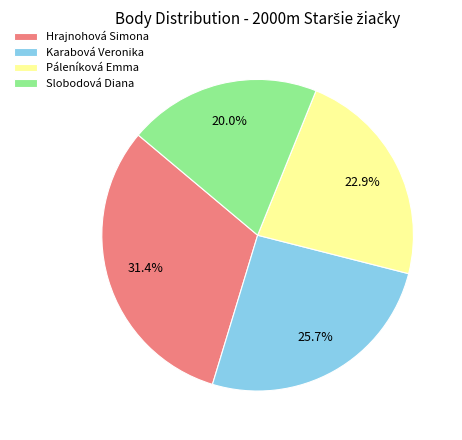

The Hrajnohová Simona slice represents 31% of the pie. True or false?

True